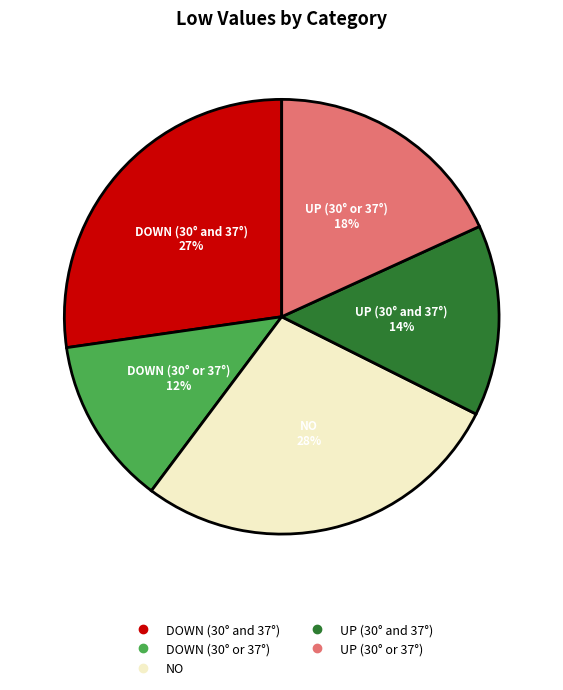

Is the sum of UP (30° and 37°) and UP (30° or 37°) greater than half?

No